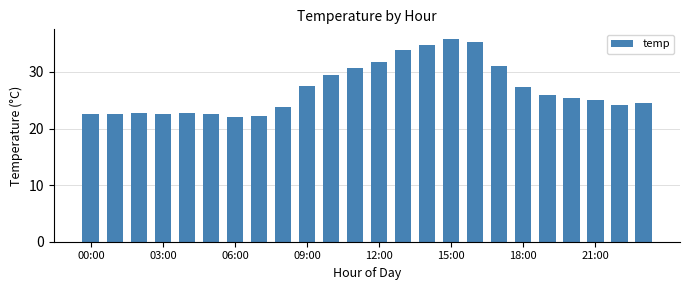

What is the maximum value shown in the chart?

35.8